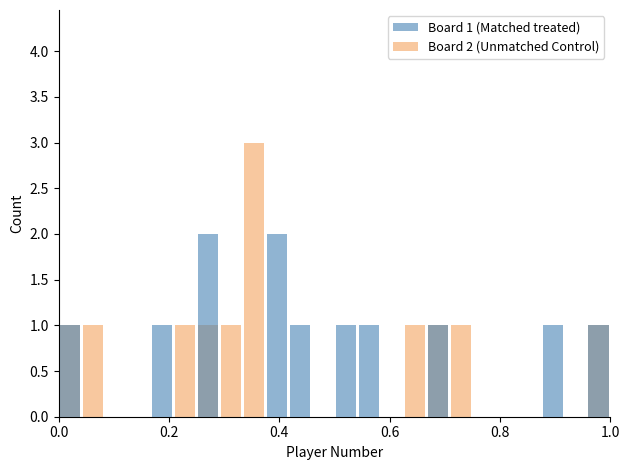

What is the total value across all series at 0.0?

2